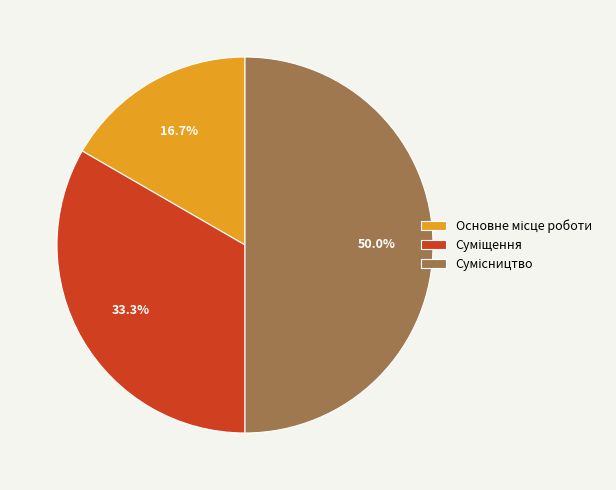

Rank the categories by value from highest to lowest.

Сумісництво, Суміщення, Основне місце роботи